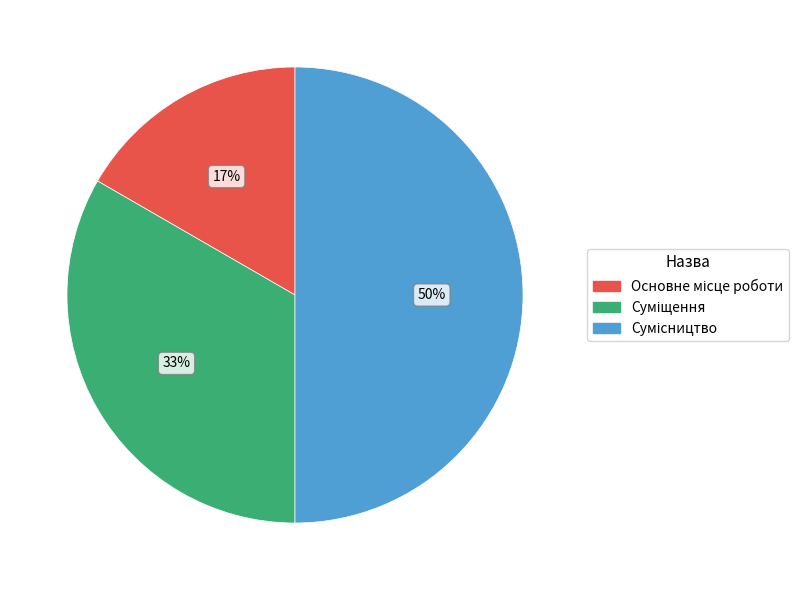

Count the number of slices in the pie.

3